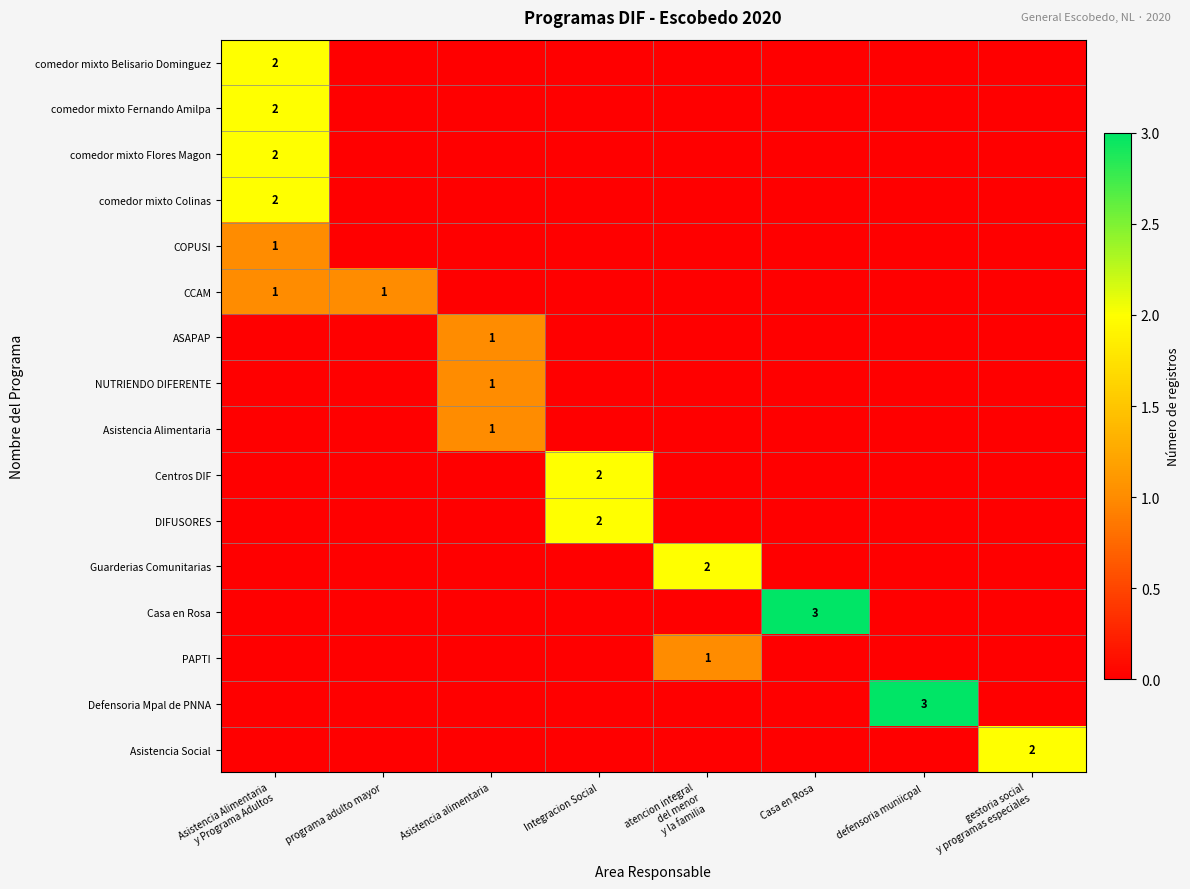

The CCAM series shows 1 at programa adulto mayor. True or false?

True